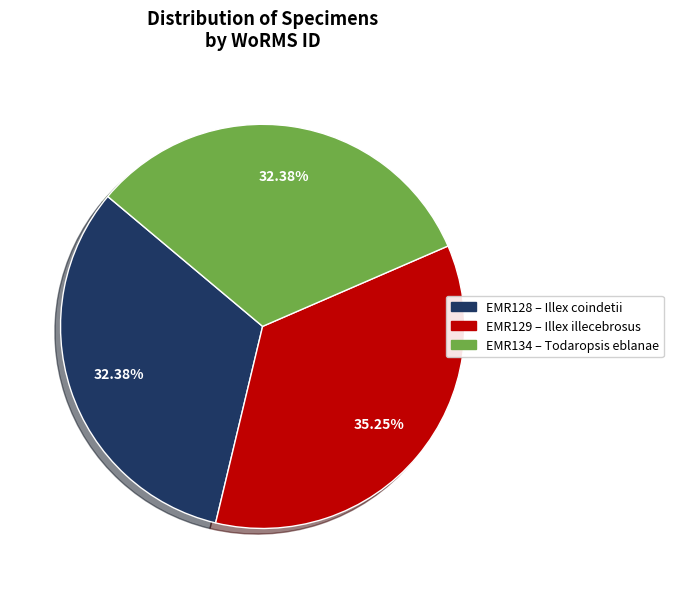

Does any single category account for the majority?

No